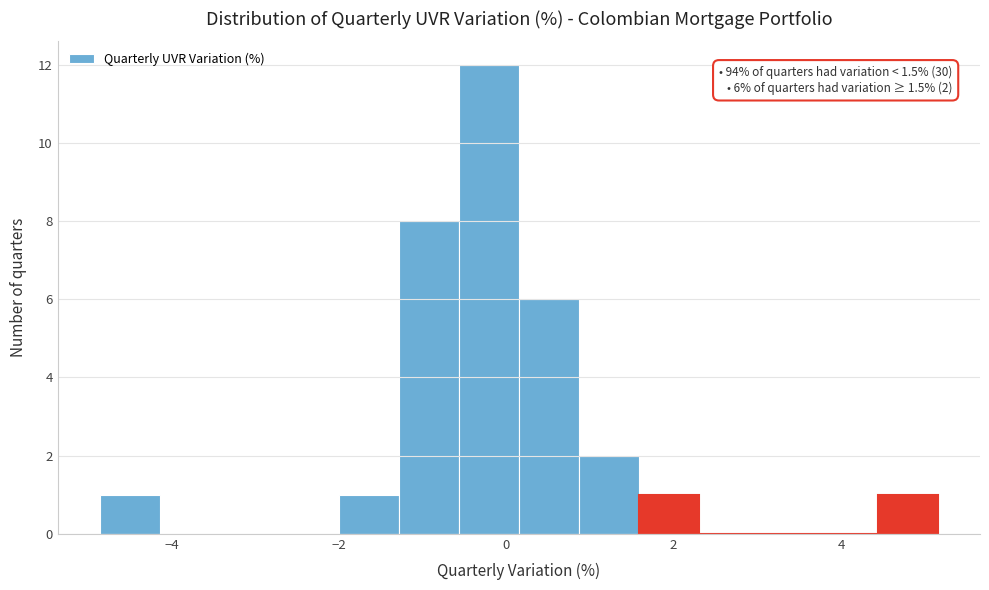

Around what value on the x-axis is the tallest bar? Give the approximate position of its centre, as read against the axis.

-0.2